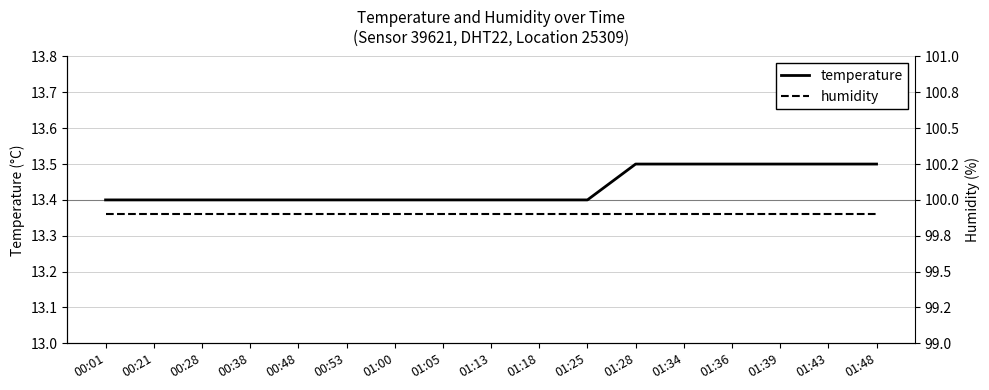

At which category is the sum across all series the highest?

01:28